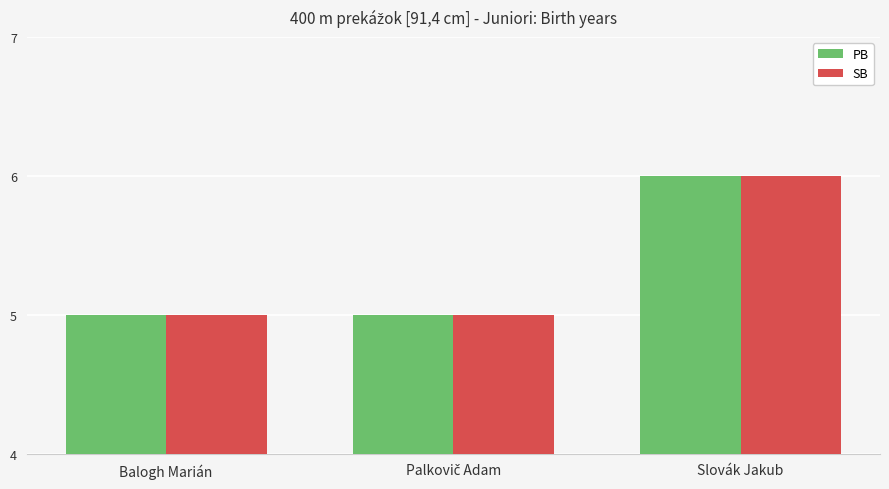

How many groups of bars are there?

3